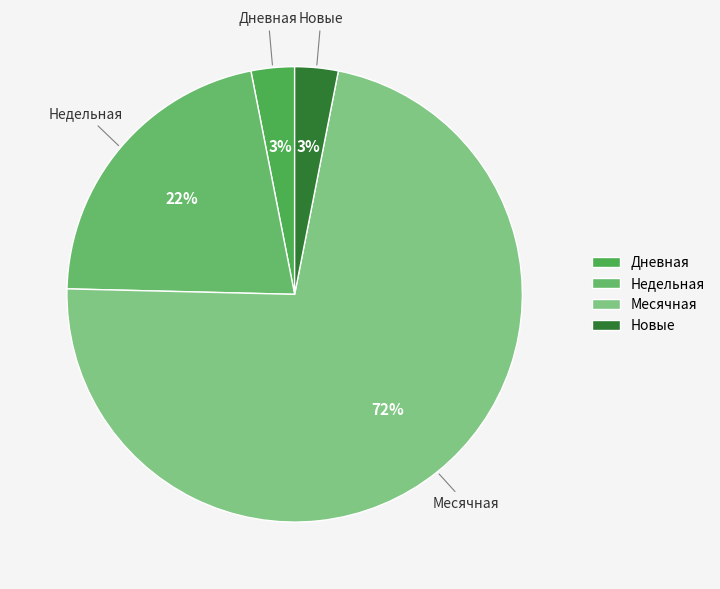

How many segments does this pie chart have?

4